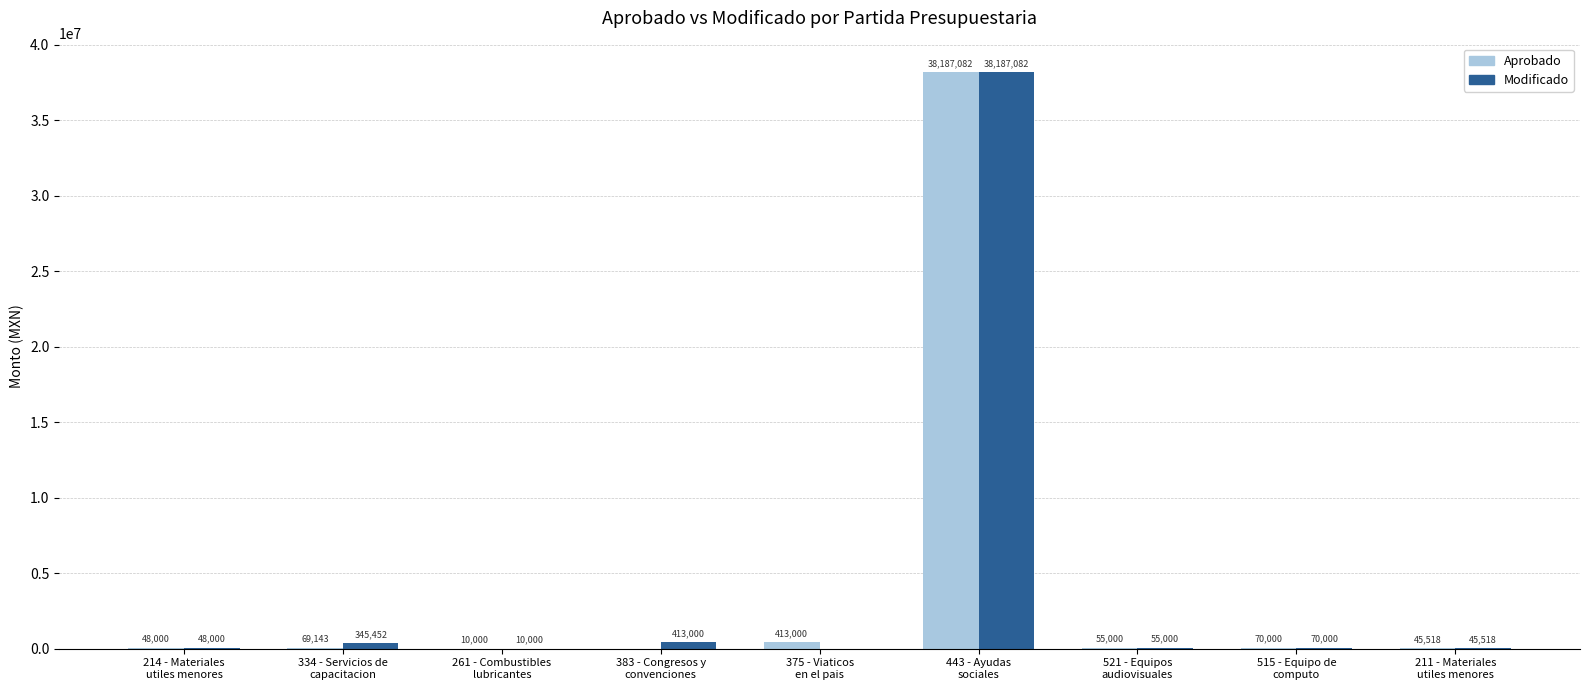

Which series has the largest total across all categories?

Modificado